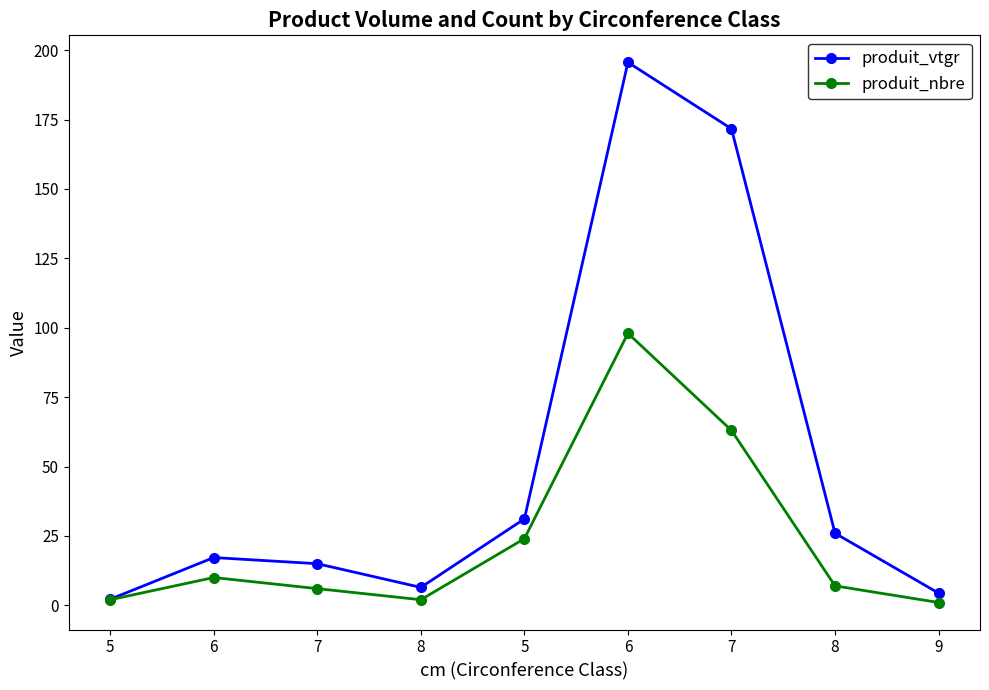

In produit_vtgr, how many points are lower than both neighbors (excluding endpoints)?

1